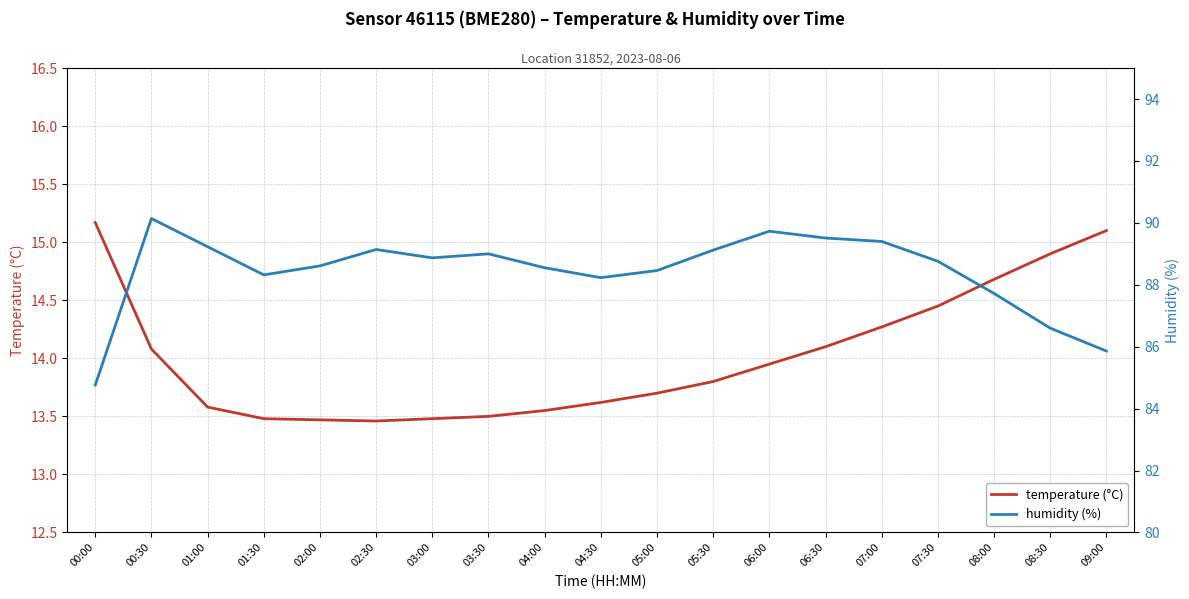

Is it true that temperature equals 5.3 at 02:00?

False